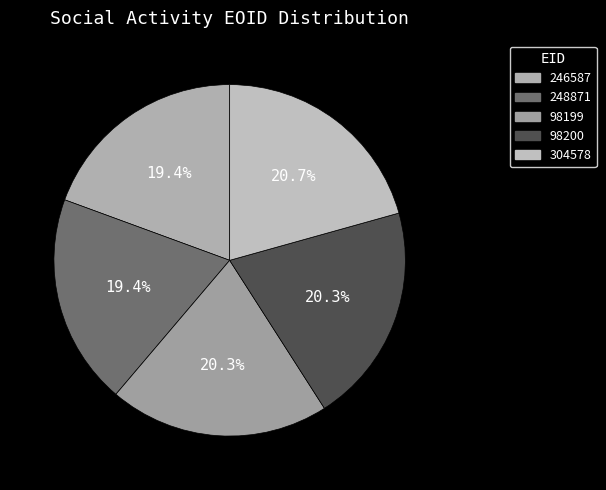

Which category has the biggest portion of the pie?

304578